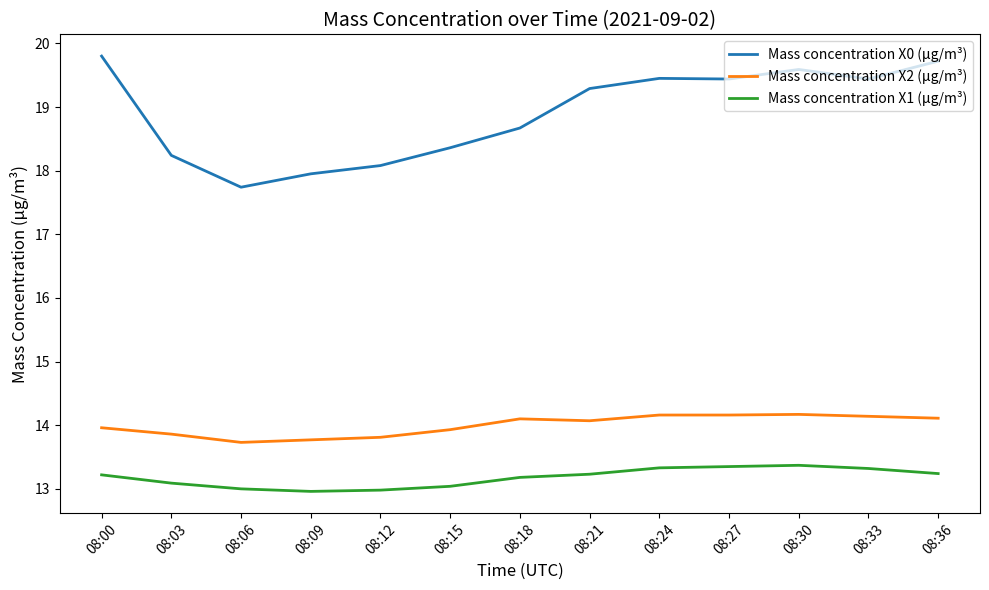

Does the chart display data point markers on the line(s)?

No